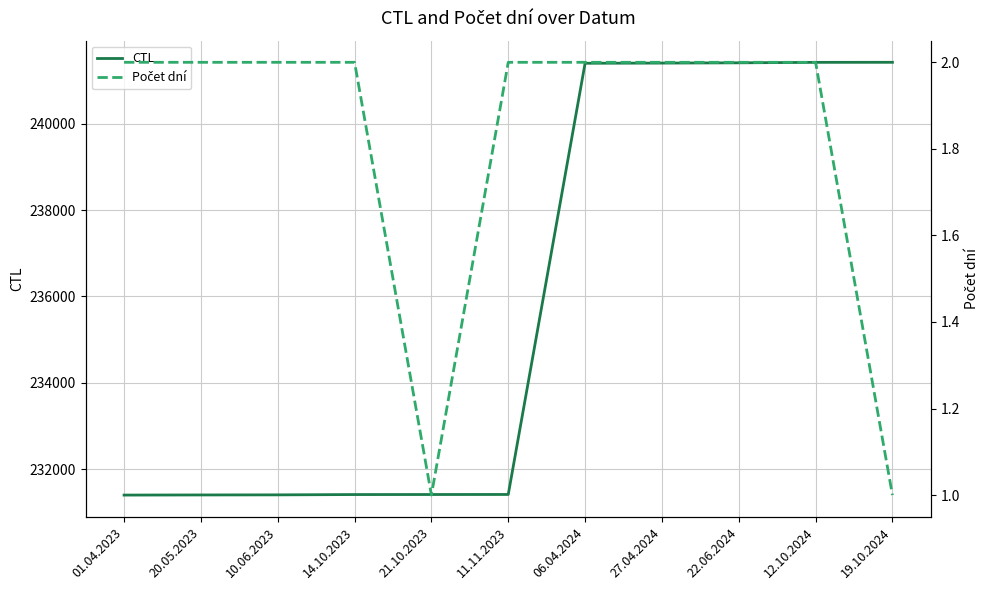

The CTL series shows 241422 at 12.10.2024. True or false?

True